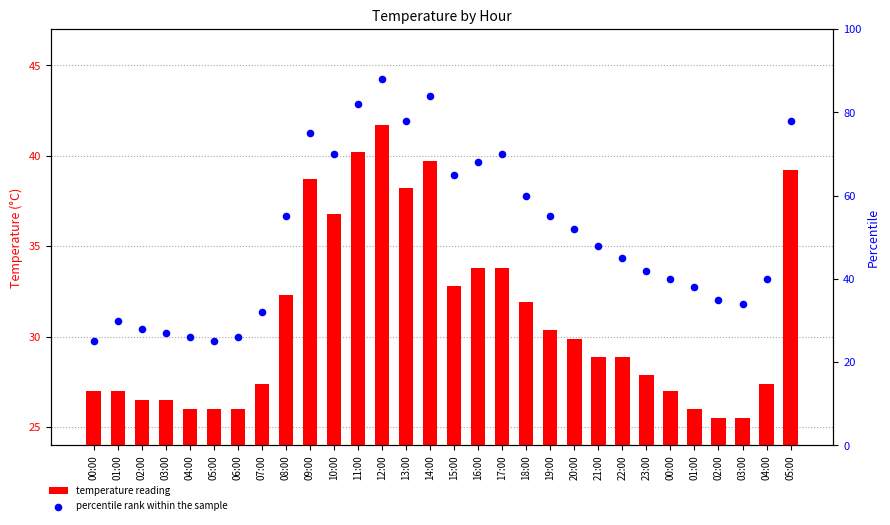

Is the value of percentile rank within the sample at 16:00 greater than the value of temperature reading at 03:00?

Yes